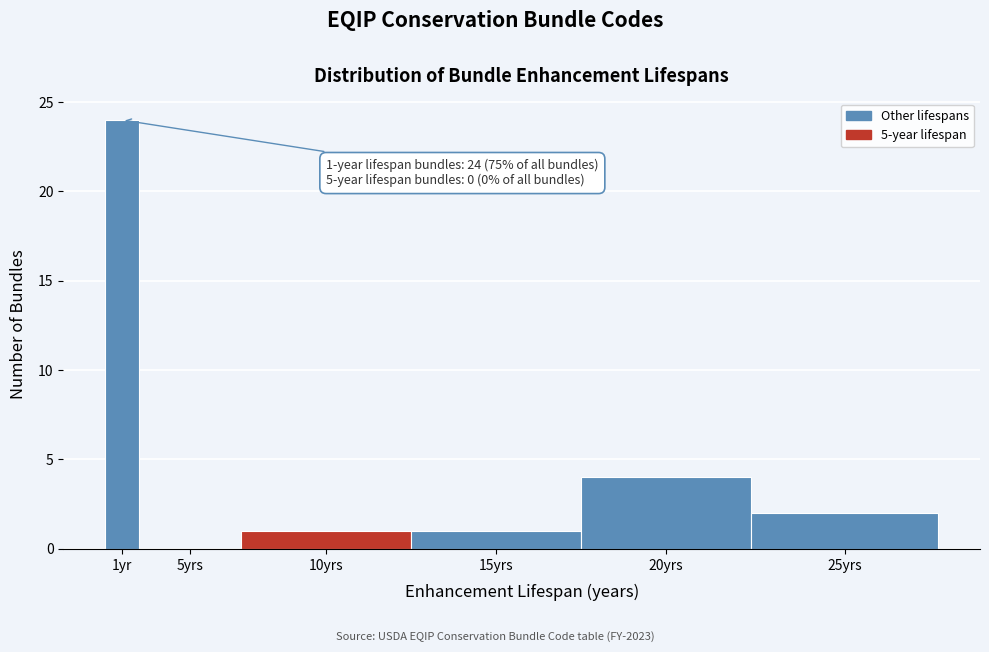

Reading left to right, transcribe all the data shown in this chart.

1yr=24	5yrs=0	10yrs=1	15yrs=1	20yrs=4	25yrs=2